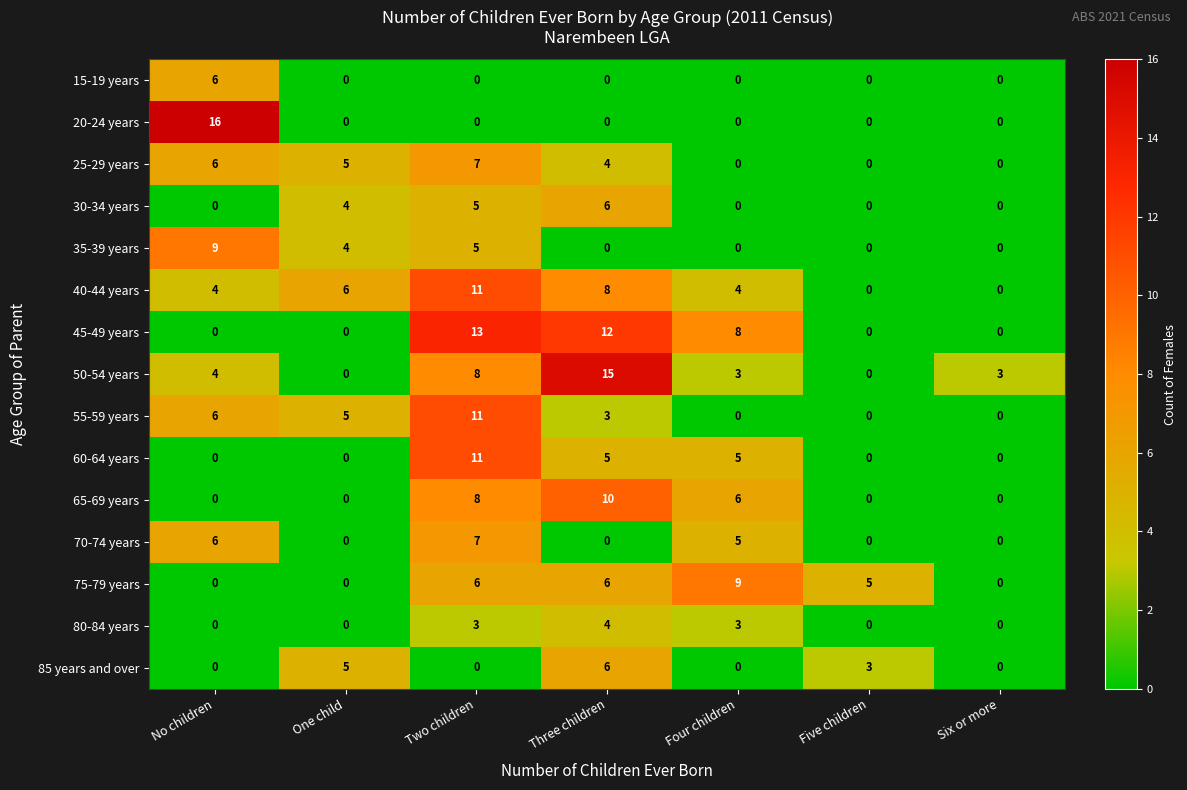

What is the difference between the second highest and second lowest values in the 35-39 years series?

5